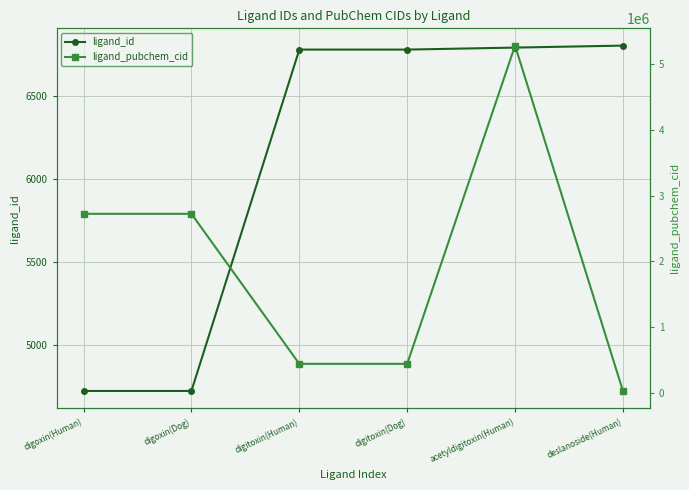

At which label is ligand_pubchem_cid closest to 2656566?

digoxin(Human)